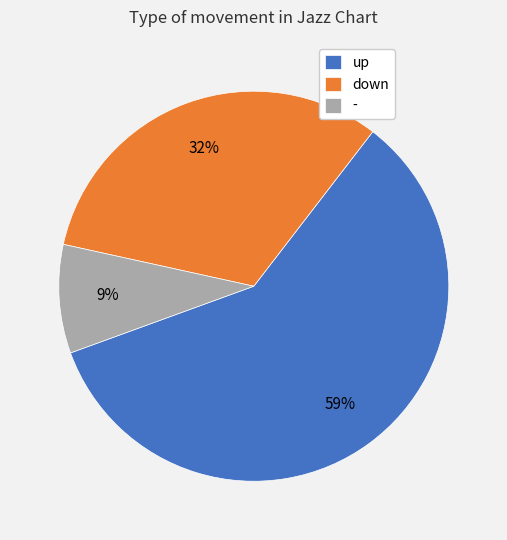

To the nearest percent, what percentage of the pie is down?

32%